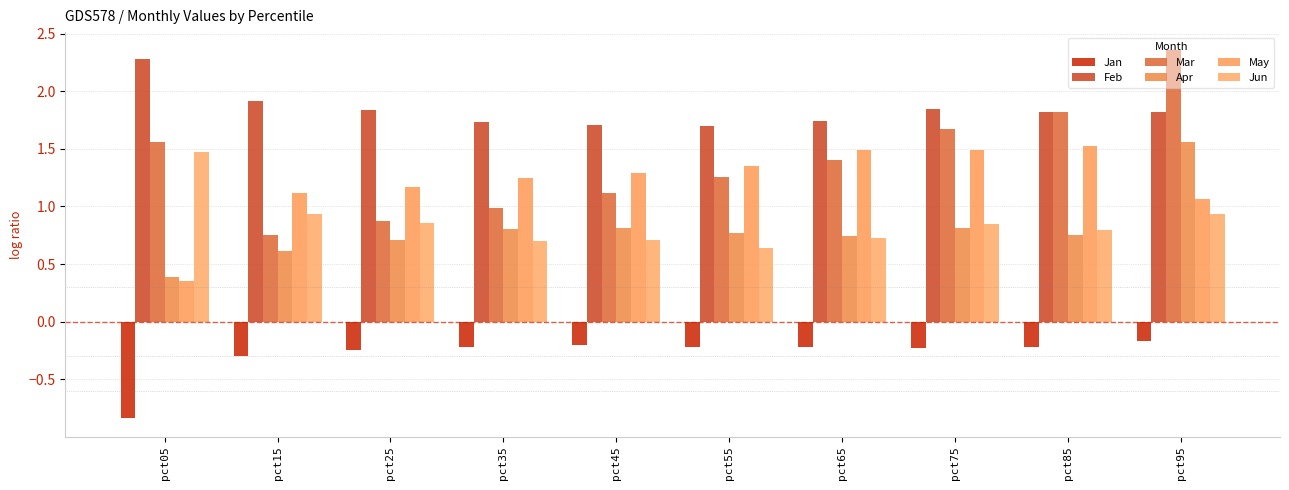

How many groups of bars are there?

10